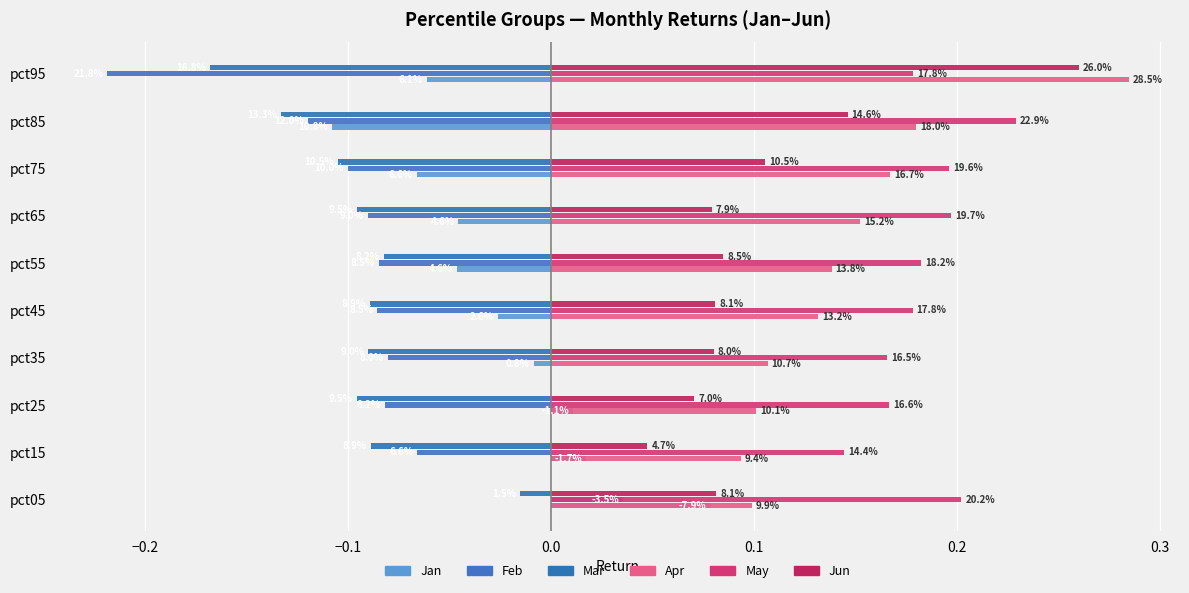

Reading left to right, extract all data points from this chart.

Jan: 0.1	0.0	0.0	-0.0	-0.0	-0.0	-0.0	-0.1	-0.1	-0.1
Feb: 0.0	-0.1	-0.1	-0.1	-0.1	-0.1	-0.1	-0.1	-0.1	-0.2
Mar: -0.0	-0.1	-0.1	-0.1	-0.1	-0.1	-0.1	-0.1	-0.1	-0.2
Apr: 0.1	0.1	0.1	0.1	0.1	0.1	0.2	0.2	0.2	0.3
May: 0.2	0.1	0.2	0.2	0.2	0.2	0.2	0.2	0.2	0.2
Jun: 0.1	0.0	0.1	0.1	0.1	0.1	0.1	0.1	0.1	0.3